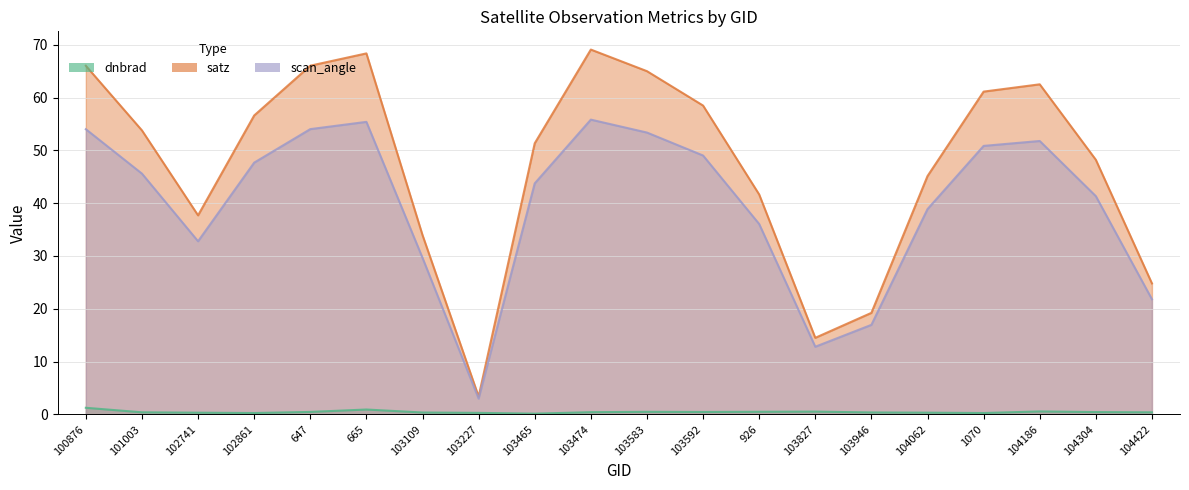

Where is the first local minimum for scan_angle?

102741